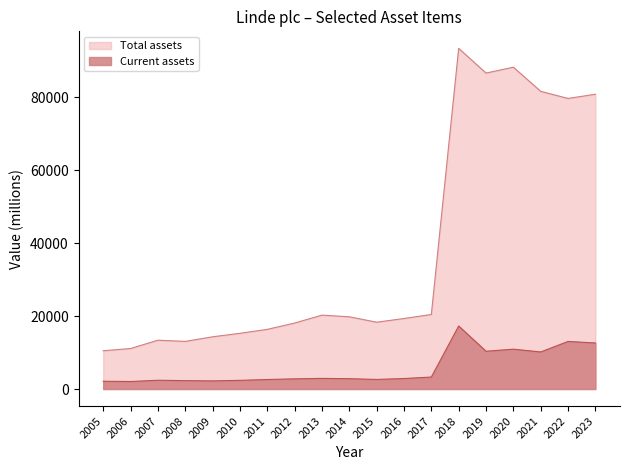

The Total assets series shows 26737 at 2014. True or false?

False